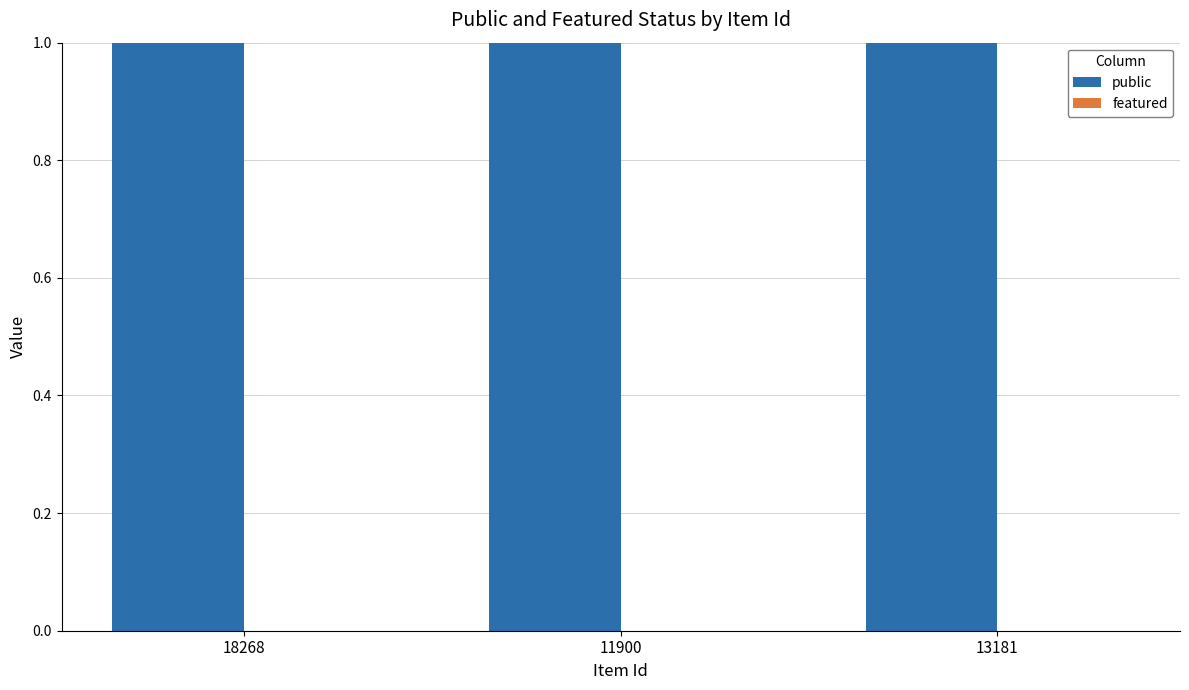

Which label corresponds to the largest value in the chart?

18268